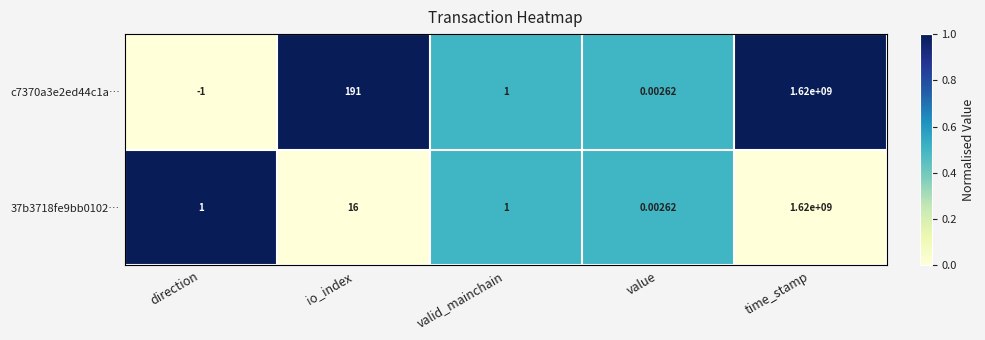

Count the number of categories in the chart.

5